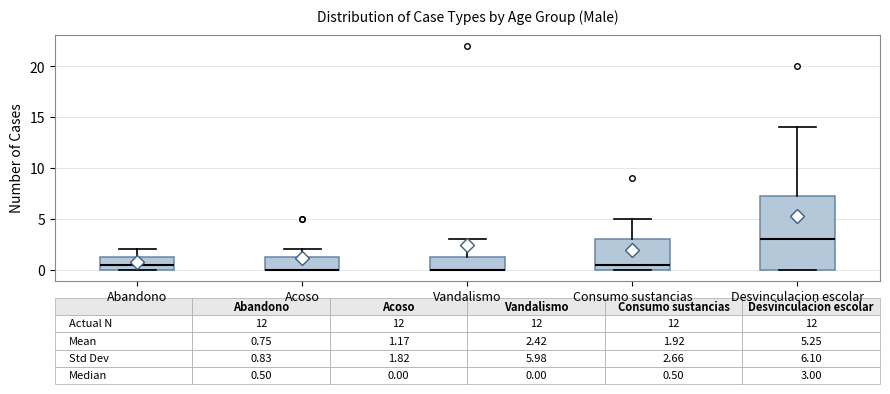

Comparing the boxes themselves (not the whiskers), which one is the tallest?

Desvinculacion escolar